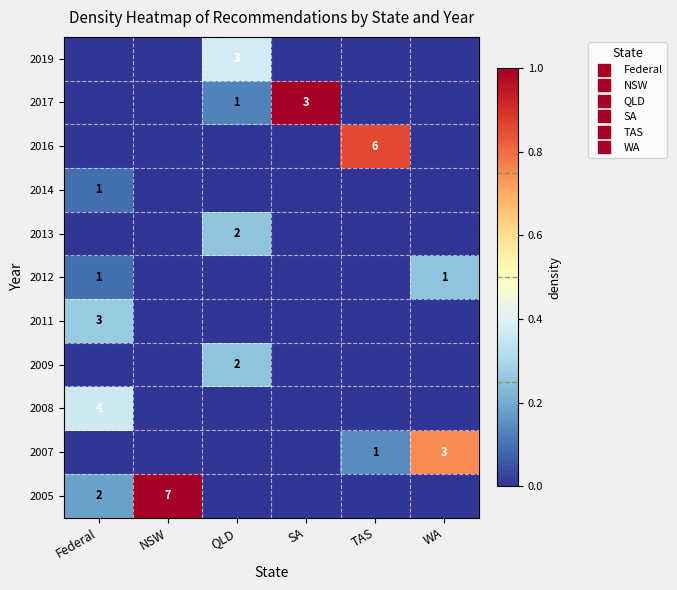

Which category has the lowest value in the 2007 series?

Federal